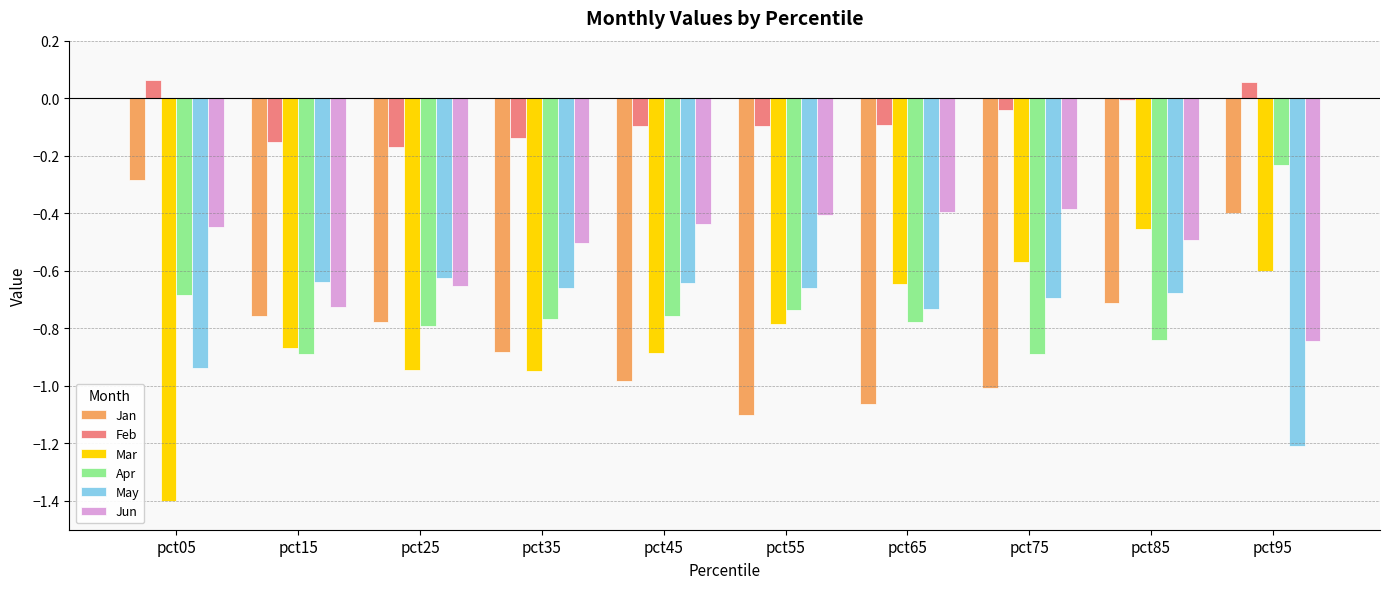

What are all the series names shown in the legend?

Jan, Feb, Mar, Apr, May, Jun